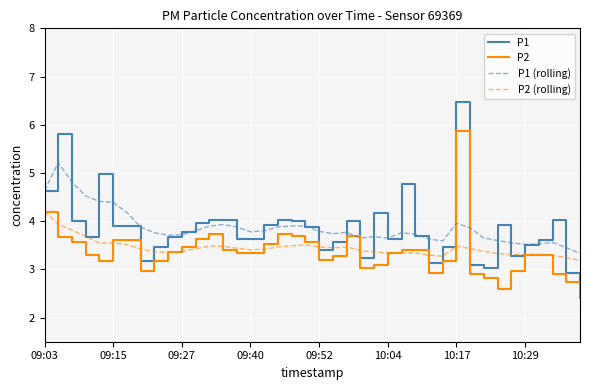

Which series has the widest spread of values?

P1